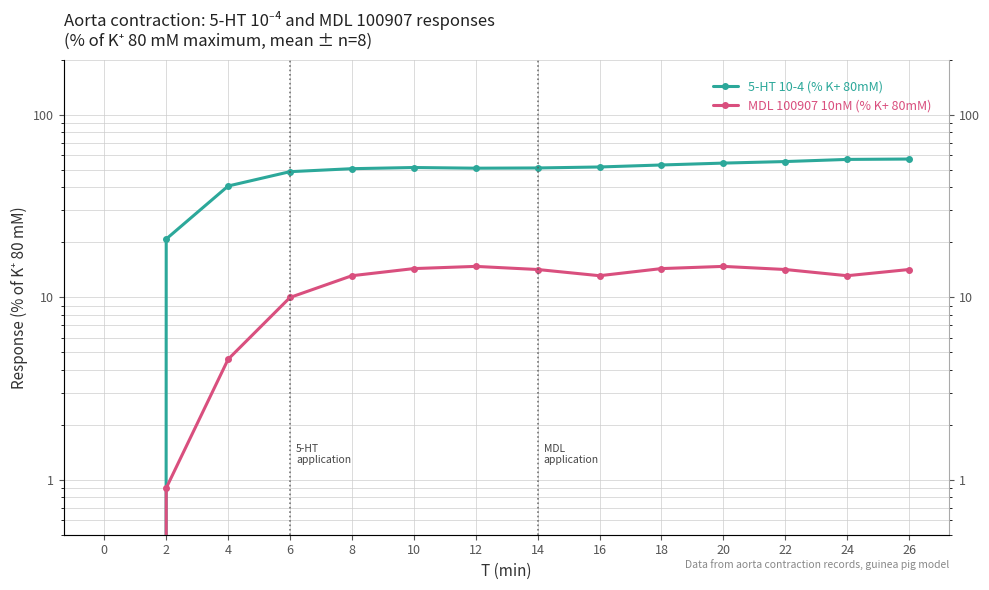

Reading right to left, extract all data points from this chart.

5-HT 10-4 (% K+ 80mM): 57.1	56.9	55.3	54.3	53.0	51.7	51.0	50.9	51.3	50.6	48.7	40.6	20.8	0.0
MDL 100907 10nM (% K+ 80mM): 14.2	13.1	14.2	14.7	14.3	13.1	14.2	14.7	14.3	13.1	10.0	4.6	0.9	0.0